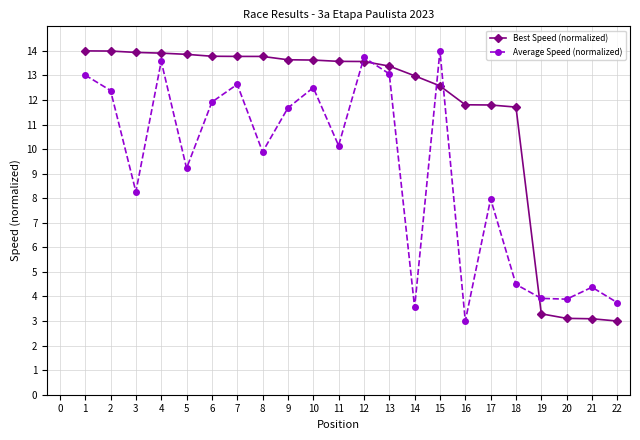

At which category does Average Speed (normalized) reach its first local peak?

4